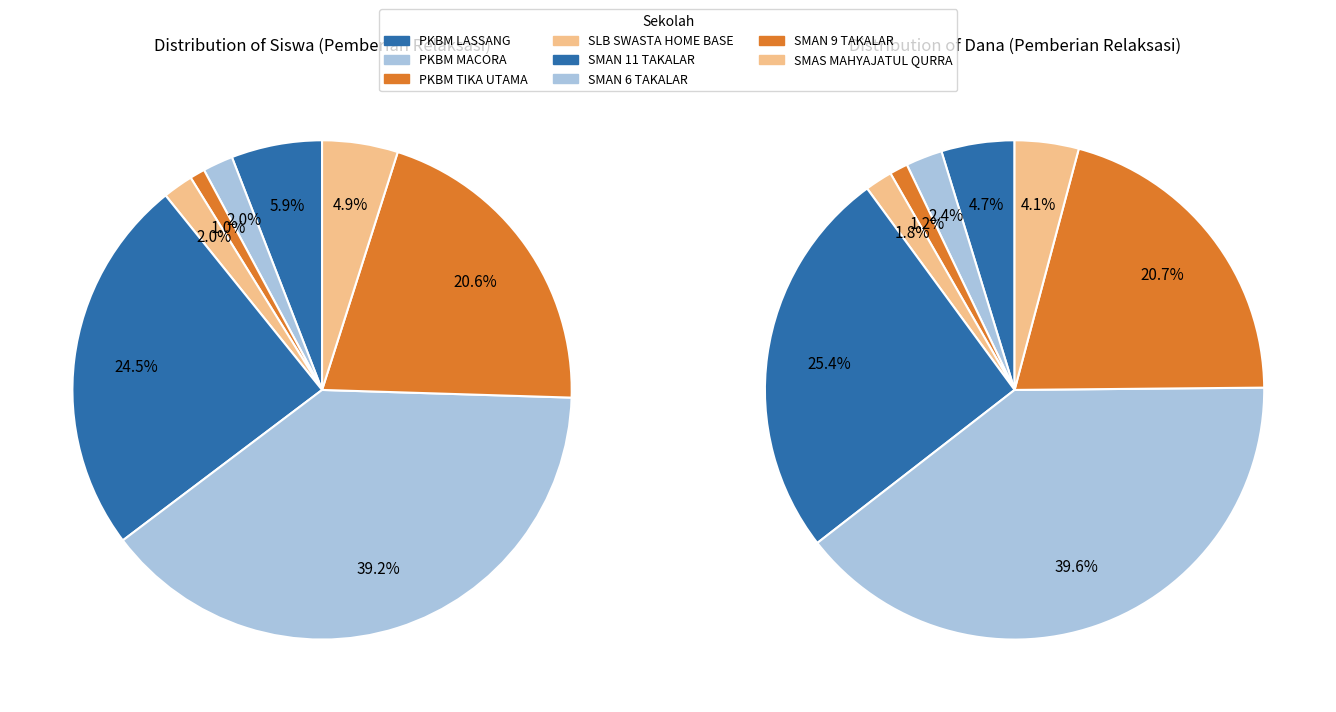

Is there a majority slice in this chart?

No